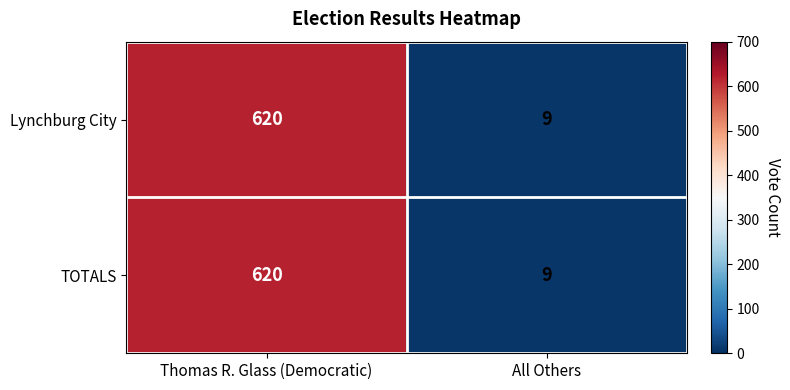

What is the difference between the TOTALS values at Thomas R. Glass (Democratic) and All Others?

611